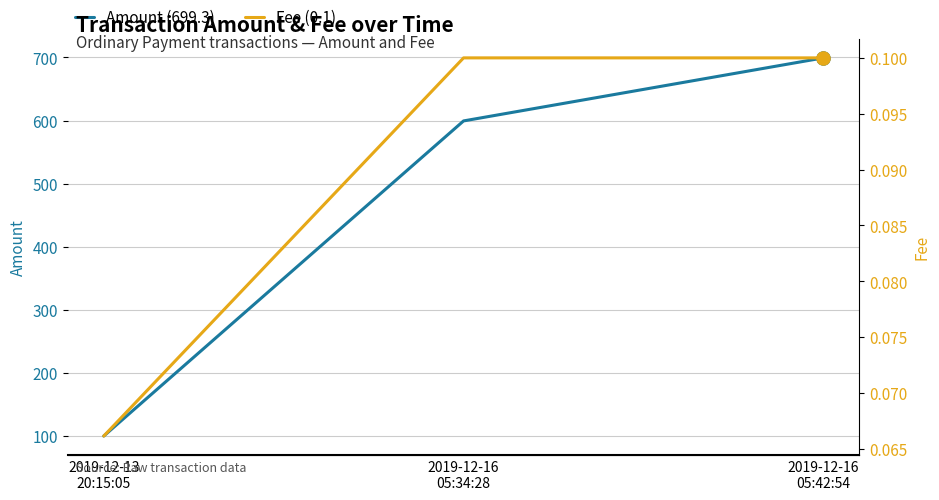

What are all the series names shown in the legend?

Amount, Fee